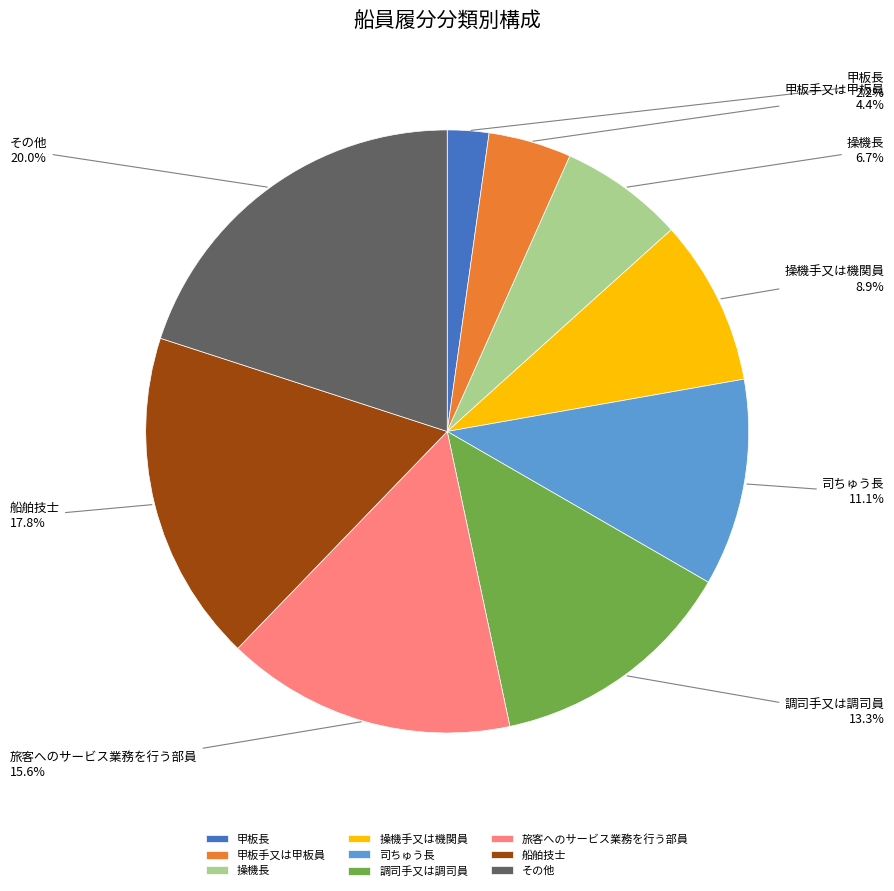

What percentage do 船舶技士 and 甲板手又は甲板員 together represent?

22.2%